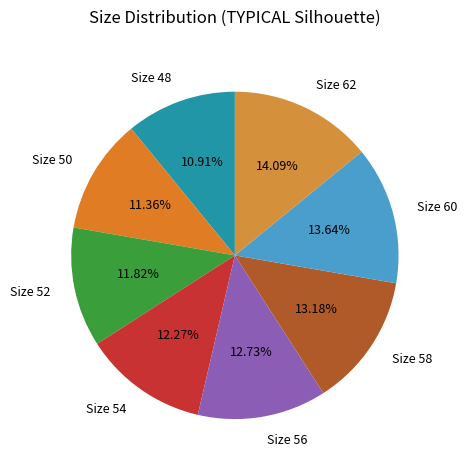

Which has a higher value, Size 56 or Size 48?

Size 56